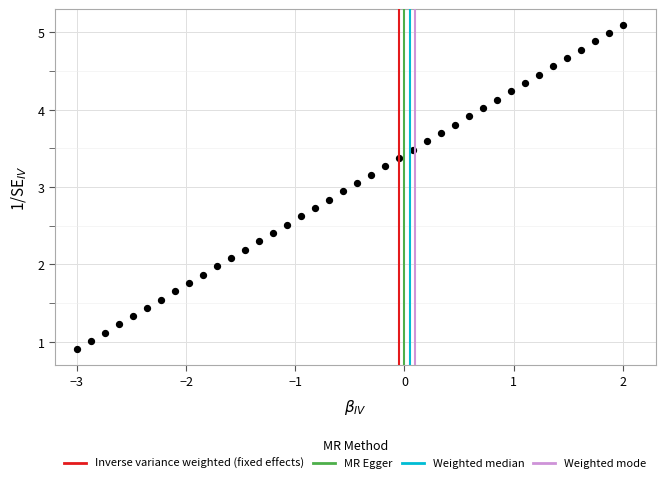

What is the range of Y values (max minus min)?

4.2